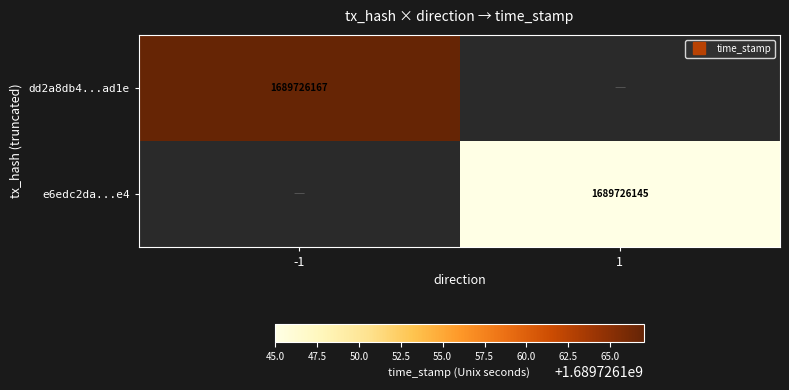

Which series has the largest total across all categories?

dd2a8db4...ad1e